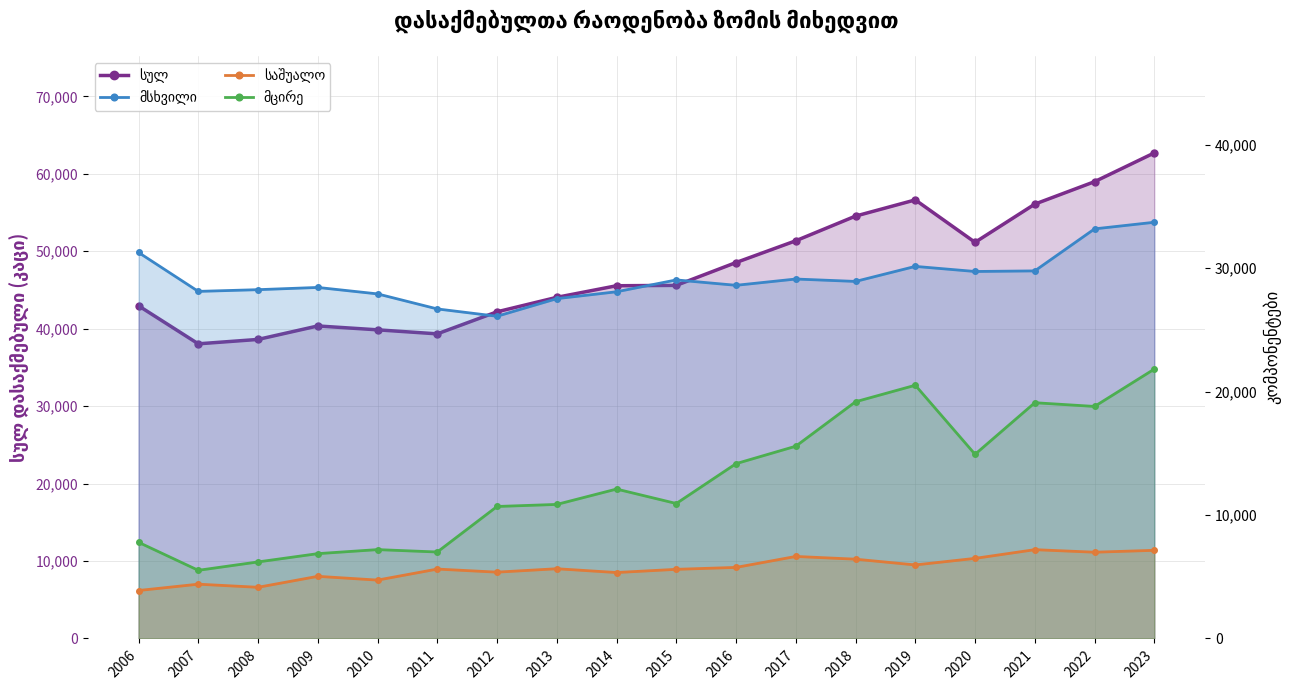

True or false: საშუალო and მცირე cross at least once.

False